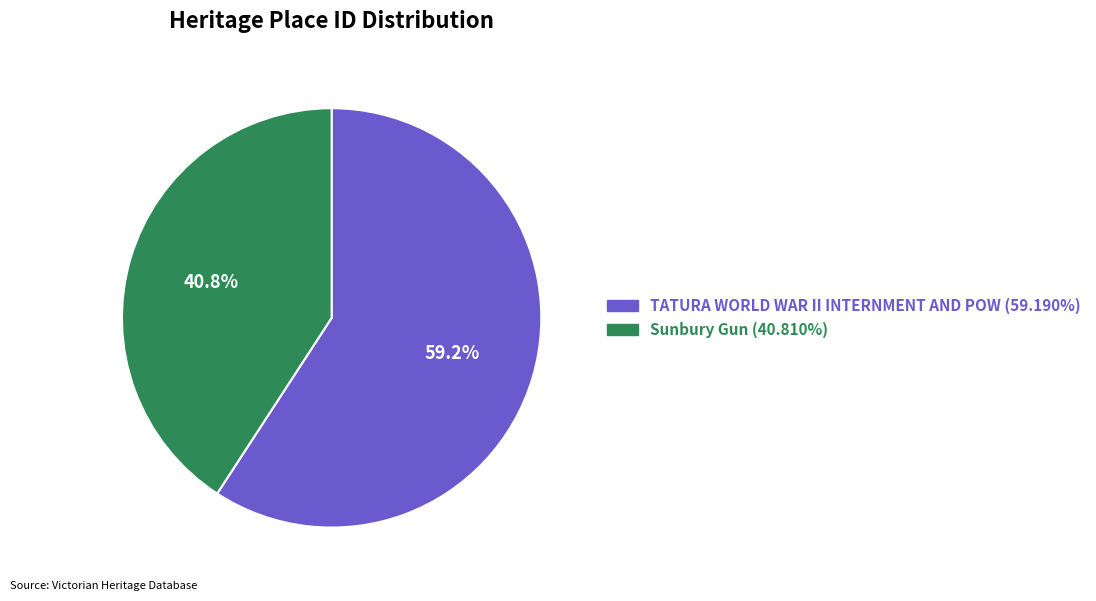

Which slice is the largest?

TATURA WORLD WAR II INTERNMENT AND POW